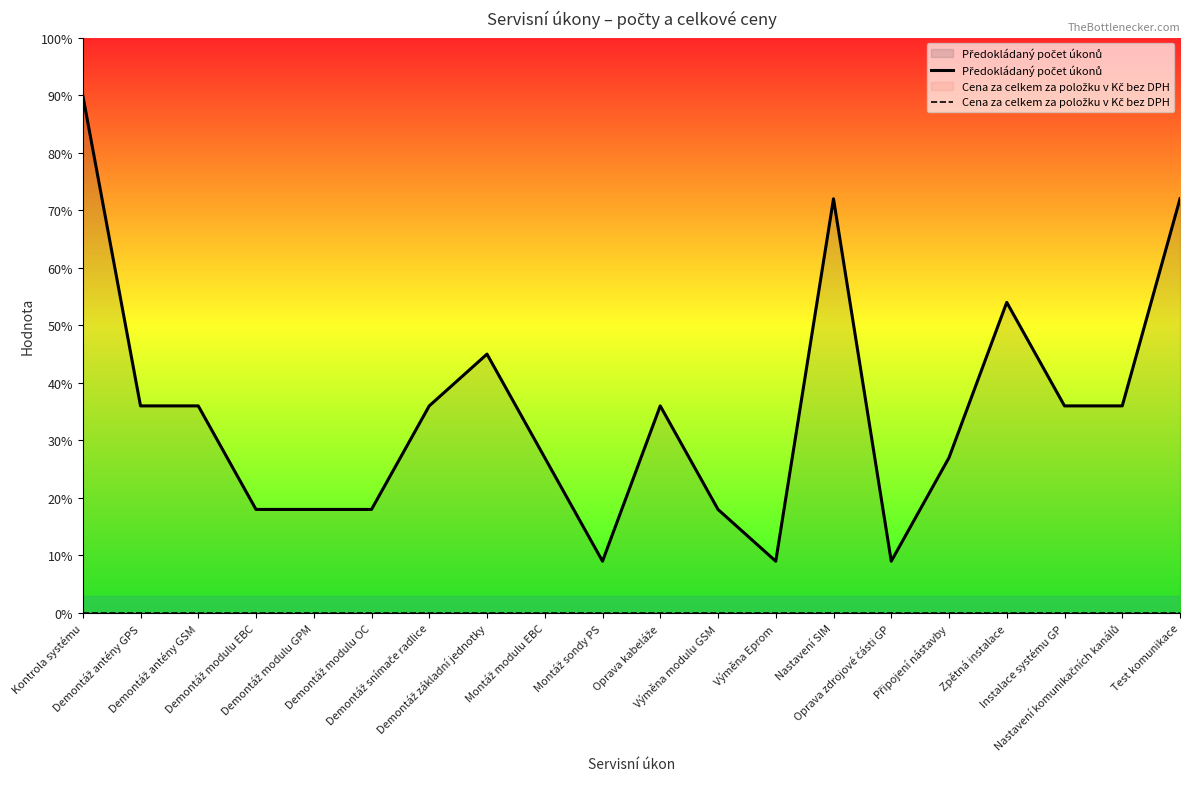

True or false: Předokládaný počet úkonů and Cena za celkem za položku v Kč bez DPH intersect in this chart.

False